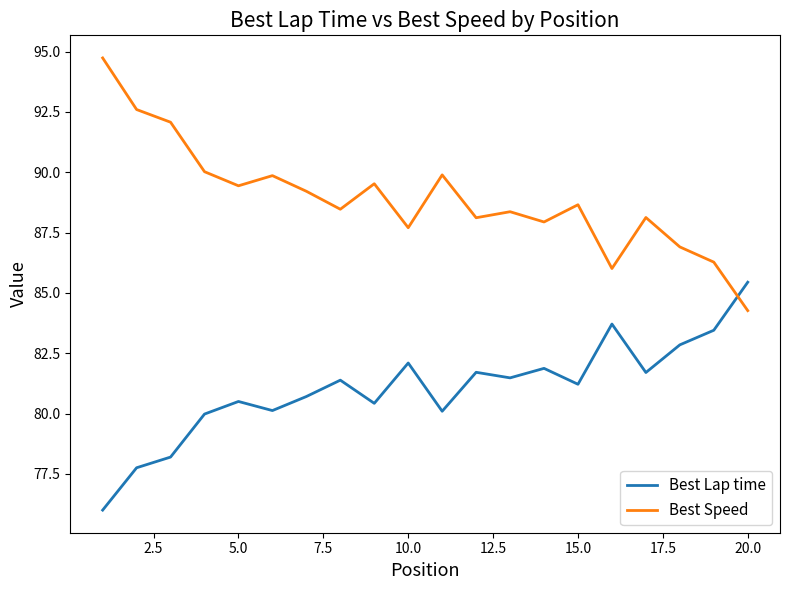

What is the sum of all Best Lap time values?

1620.7